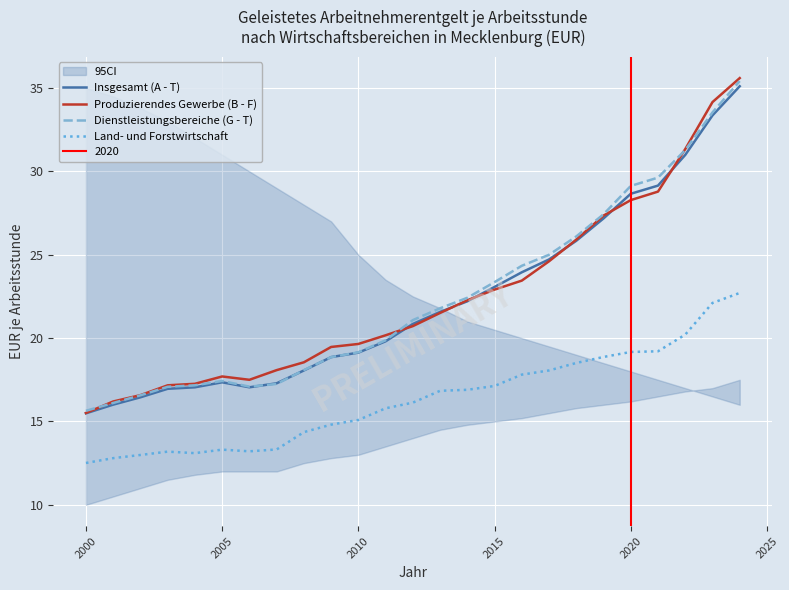

What is the smallest value displayed?

12.5